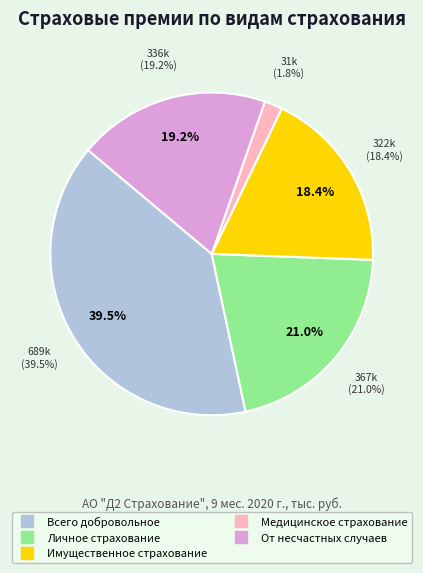

The Личное страхование slice represents 21% of the pie. True or false?

True